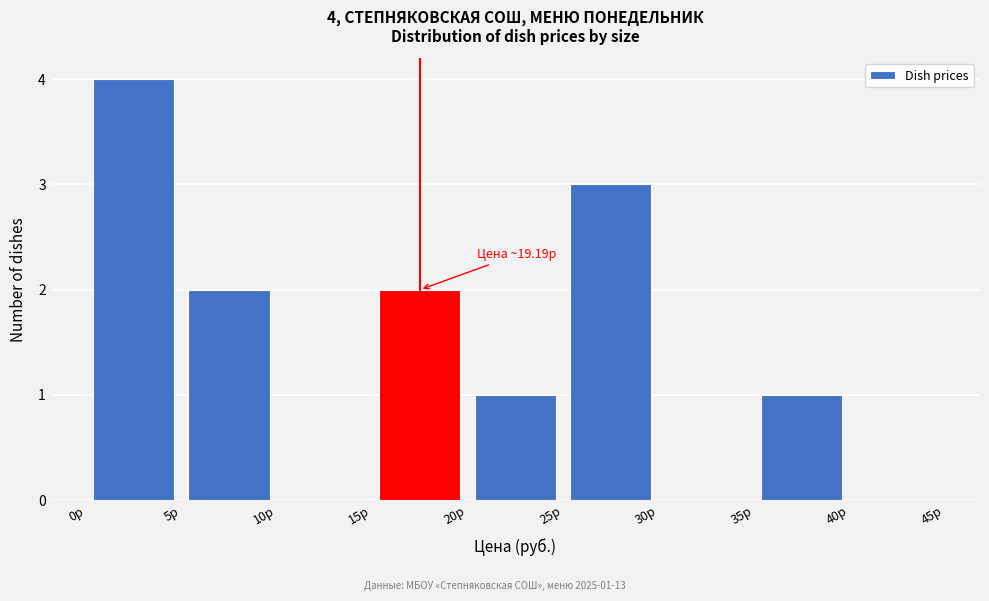

Which range on the x-axis has the tallest bar?

0 to 5